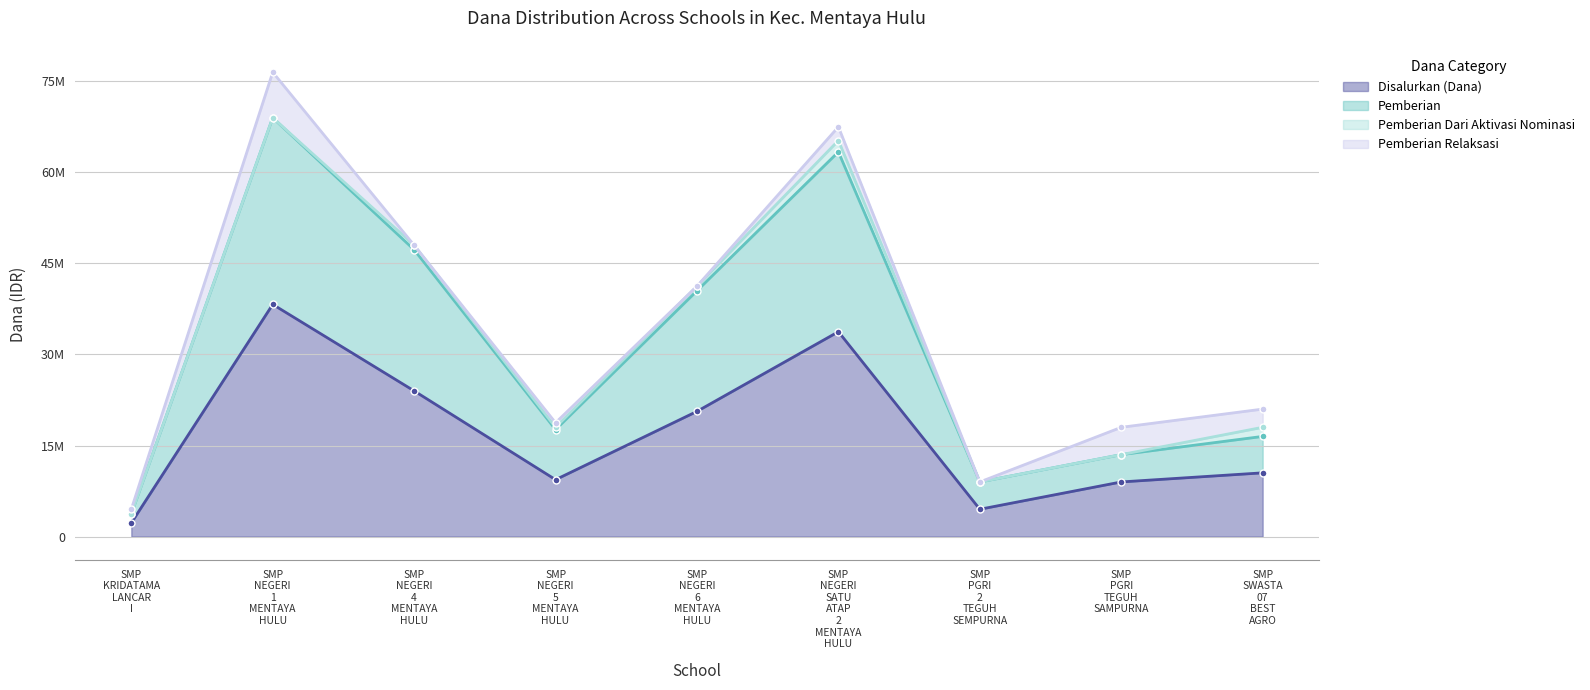

Does the chart have visible grid lines?

Yes